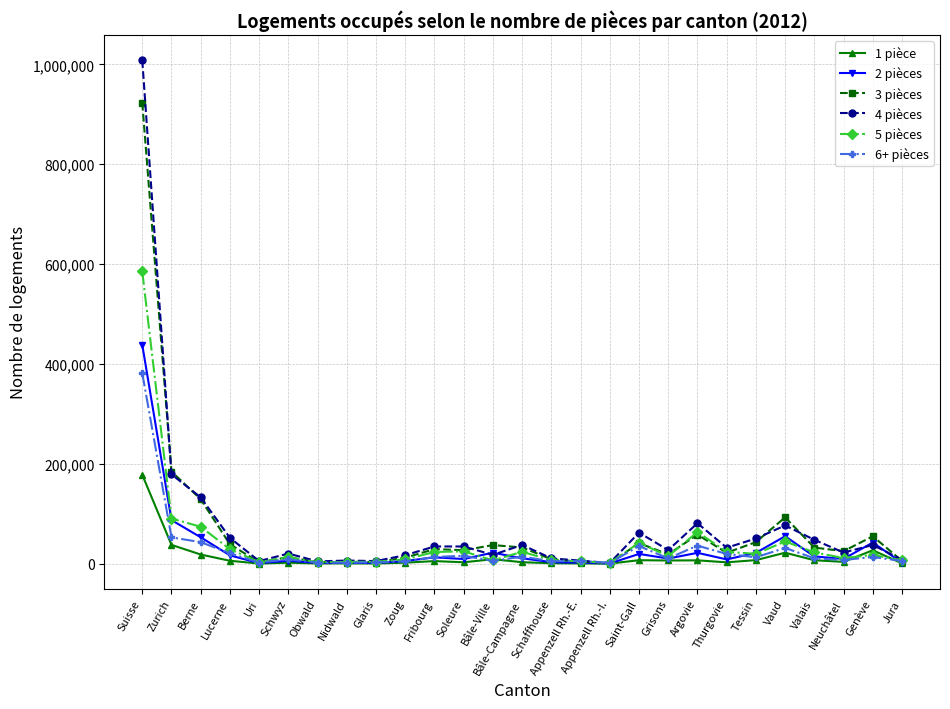

Is the value of 5 pièces at Neuchâtel greater than the value of 2 pièces at Uri?

Yes